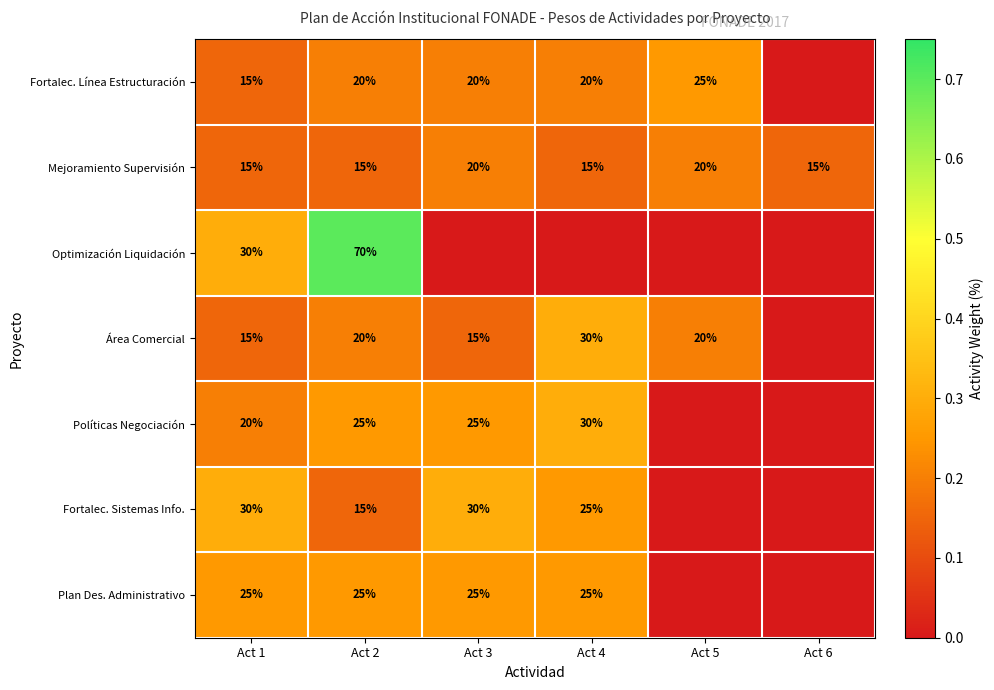

What is the difference between the highest and lowest values at Act 1?

15